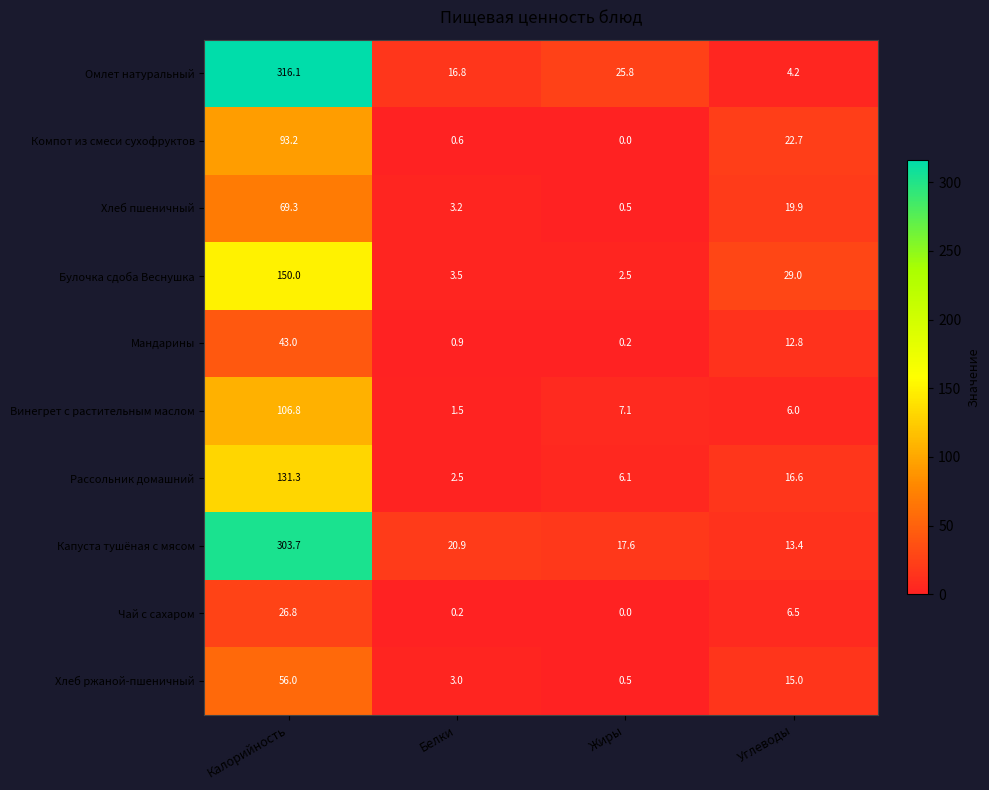

Which label corresponds to the smallest value in the chart?

Жиры